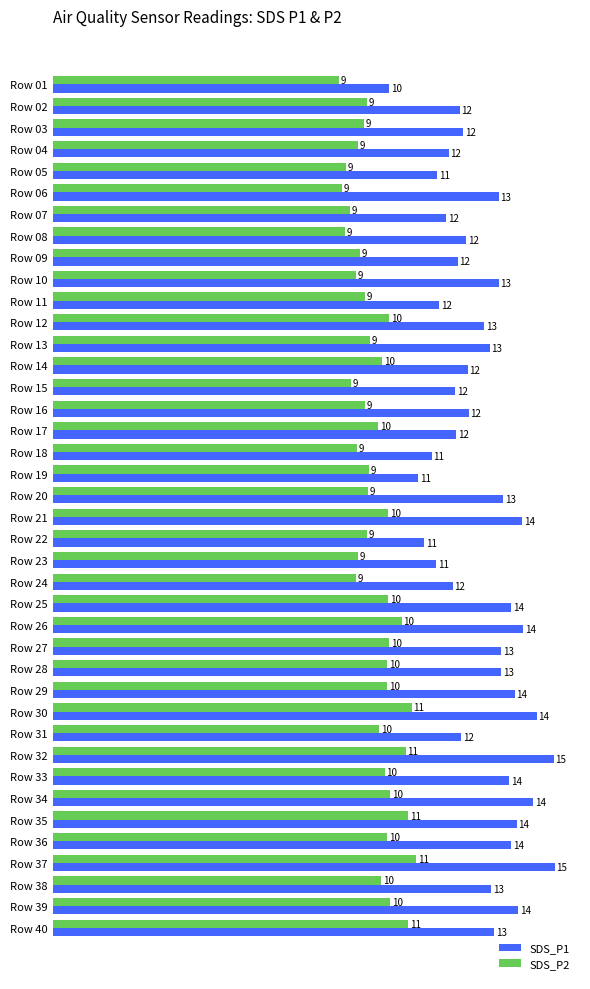

Rank the series at Row 23 from highest to lowest value.

SDS_P1, SDS_P2